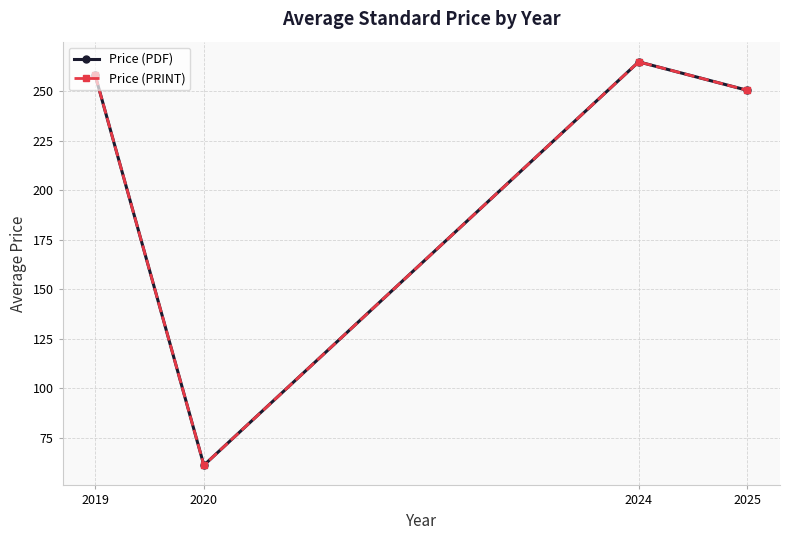

Which series has the largest range (max minus min)?

Price (PDF)